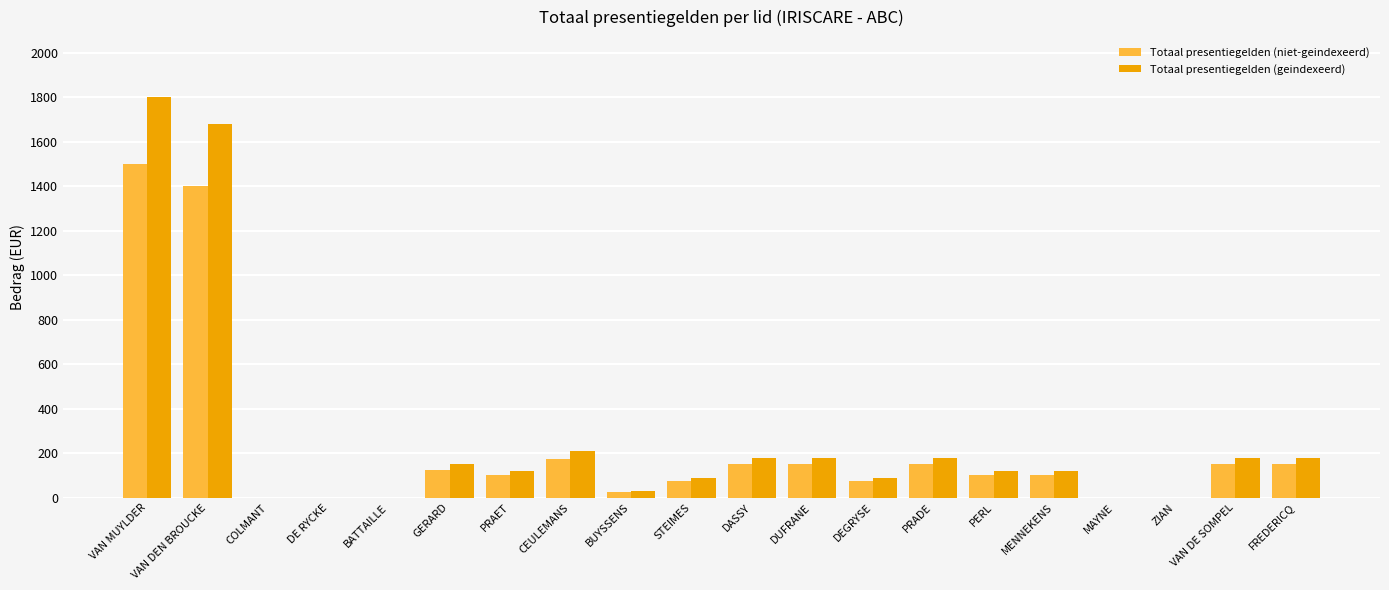

What is the total value across all series at CEULEMANS?

385